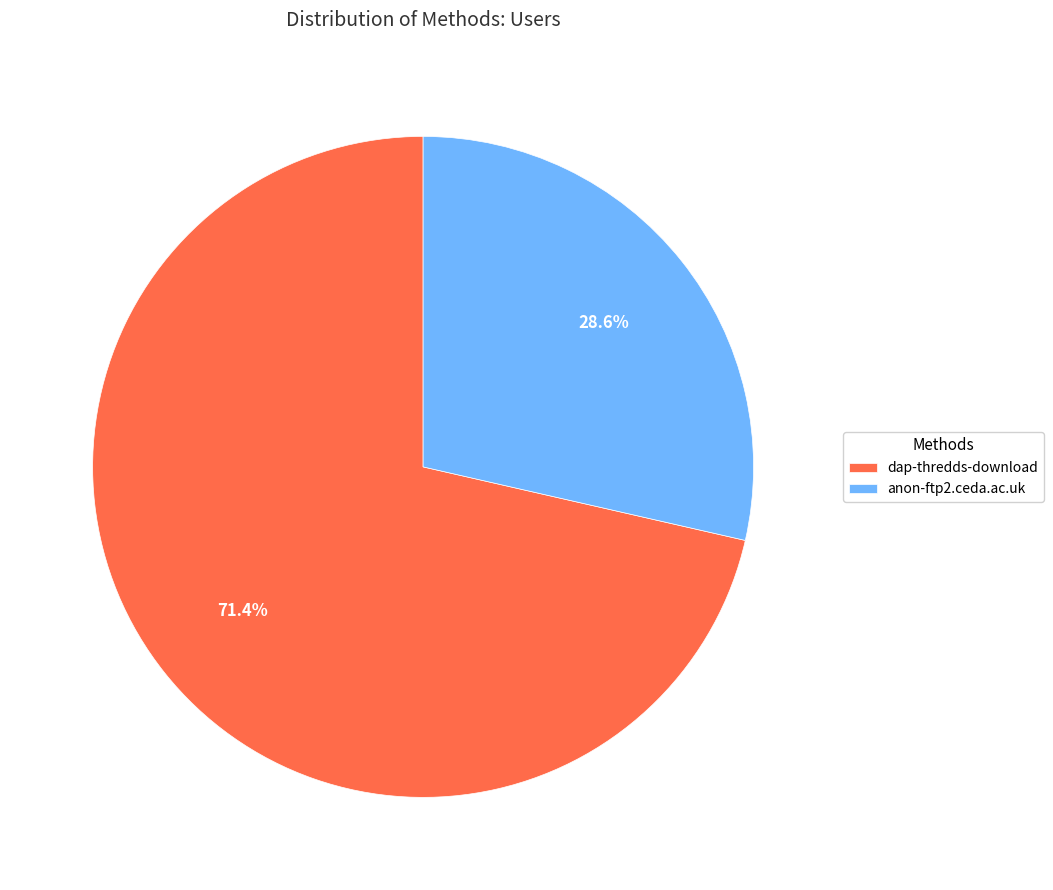

To the nearest percent, what is the difference between the largest and smallest slice percentages?

43%